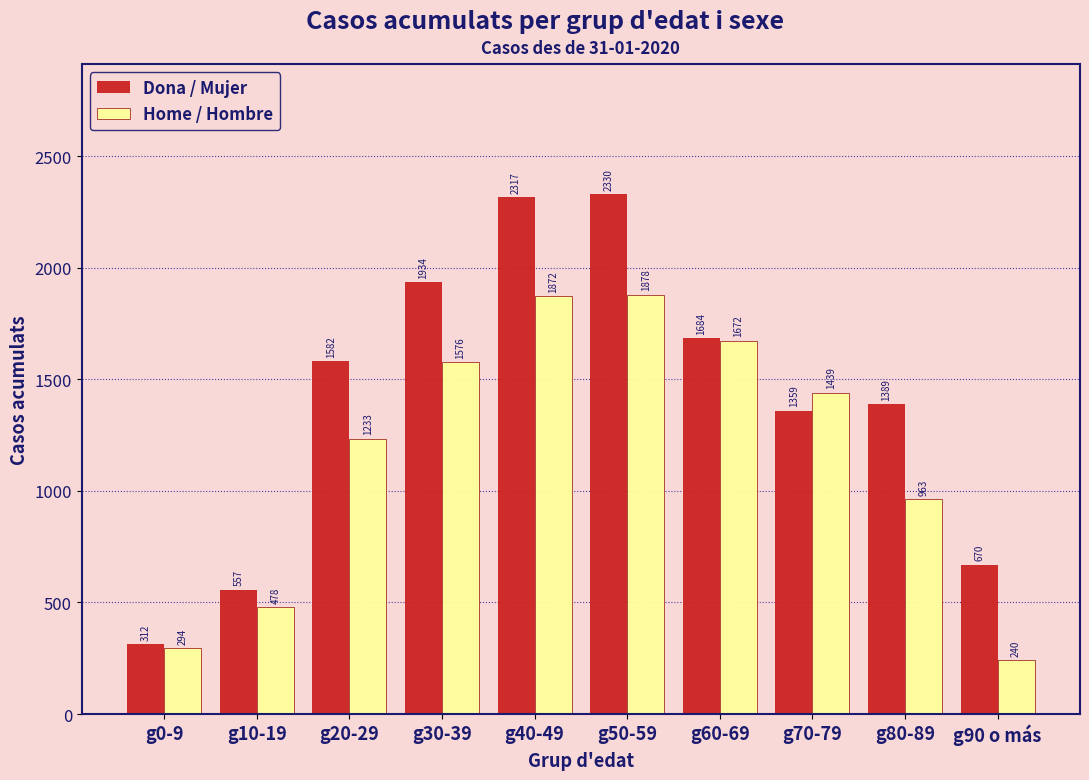

Reading left to right, list all the values displayed in this chart.

Dona / Mujer: 312	557	1582	1934	2317	2330	1684	1359	1389	670
Home / Hombre: 294	478	1233	1576	1872	1878	1672	1439	963	240